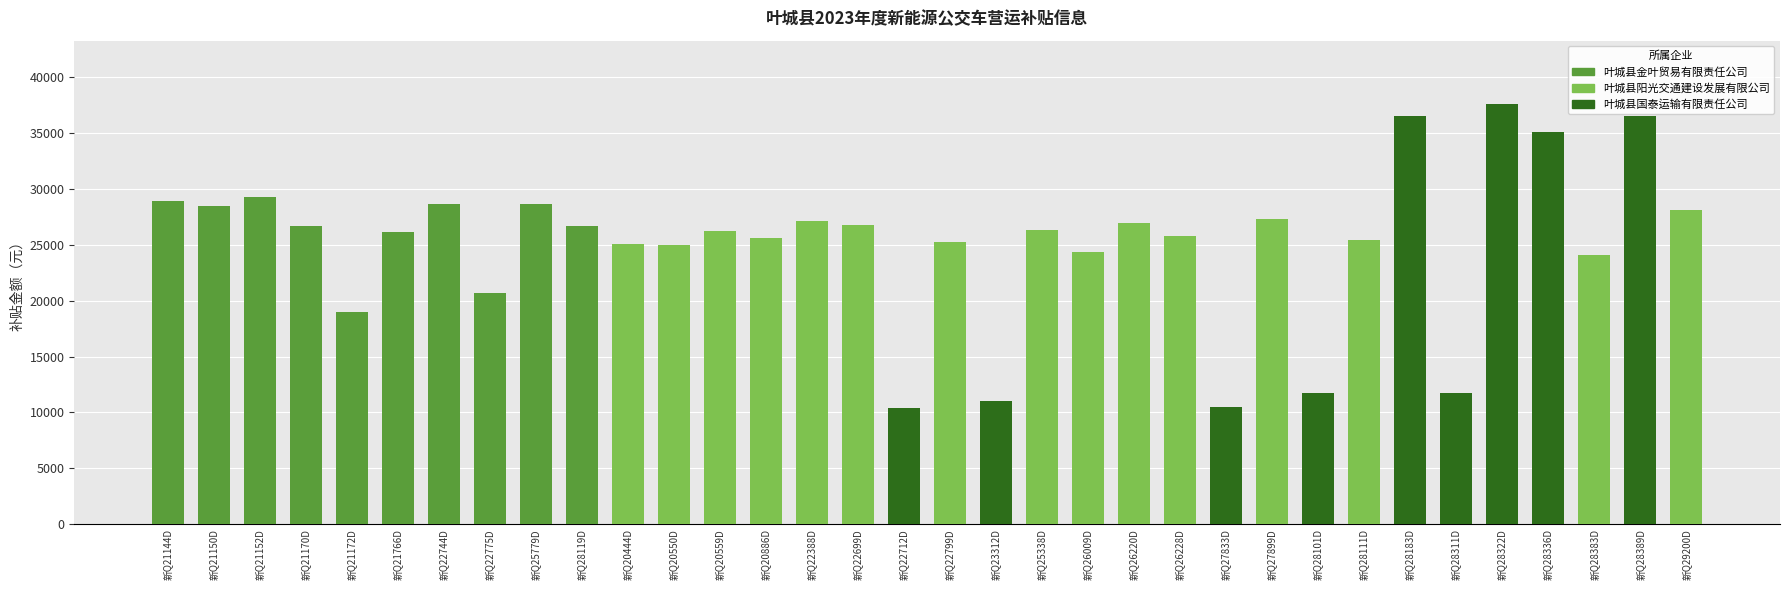

How many values exceed 26357?

17